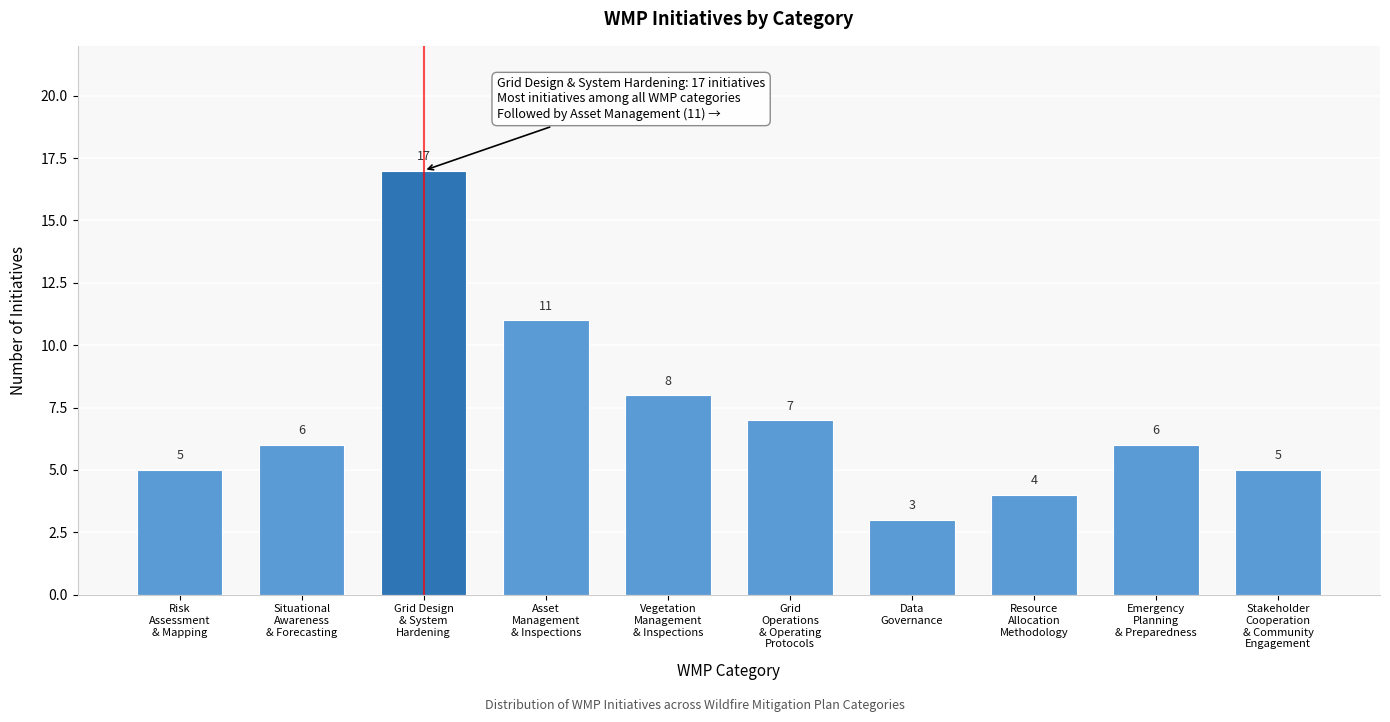

Reading right to left, what are all the values shown in this chart?

5	6	4	3	7	8	11	17	6	5